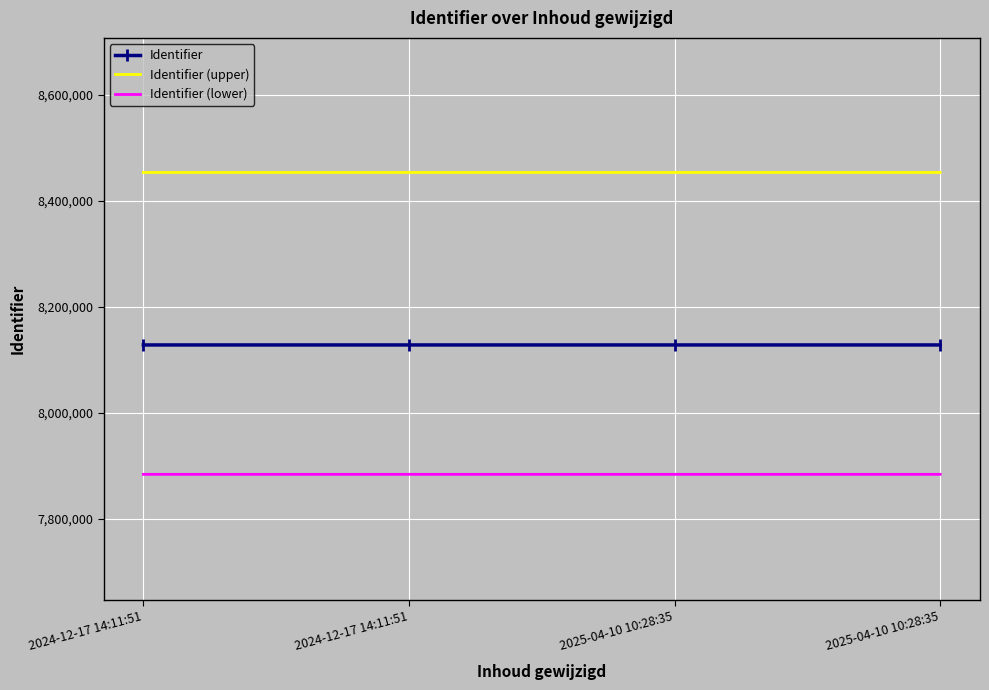

True or false: Identifier and Identifier (upper) intersect in this chart.

False